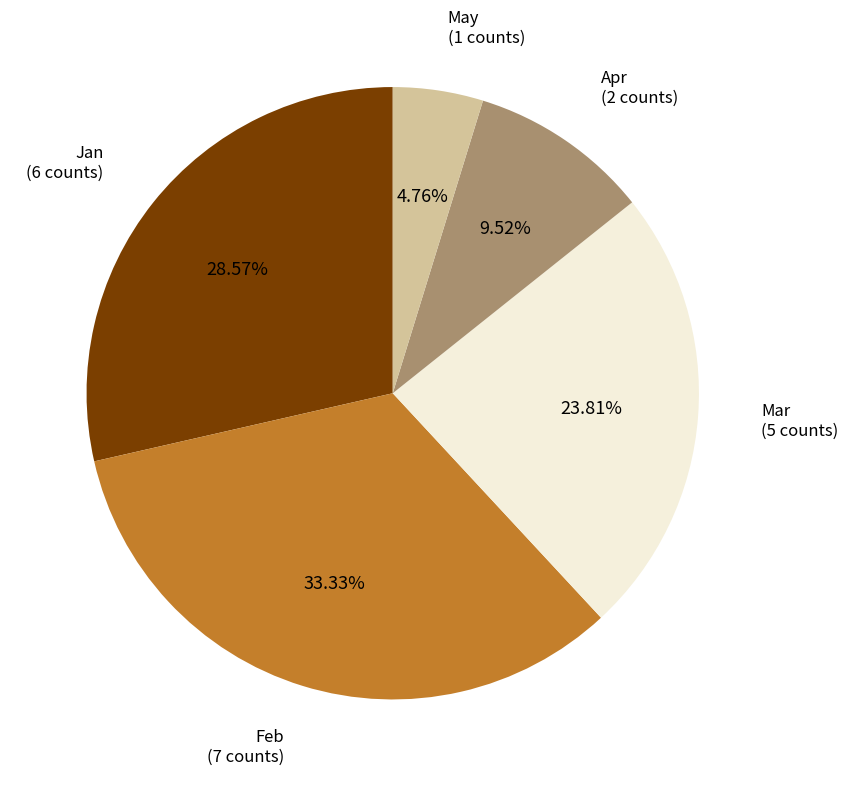

What percentage is the Feb slice, to the nearest percent?

33%